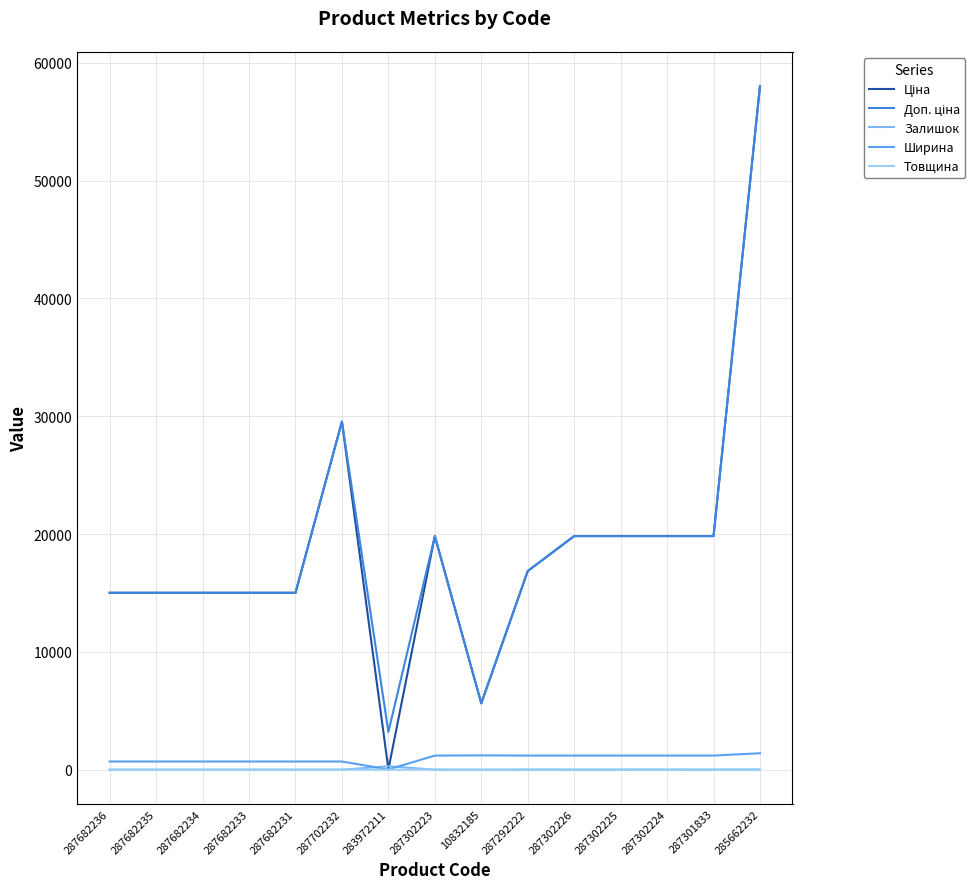

Does the chart have visible grid lines?

Yes